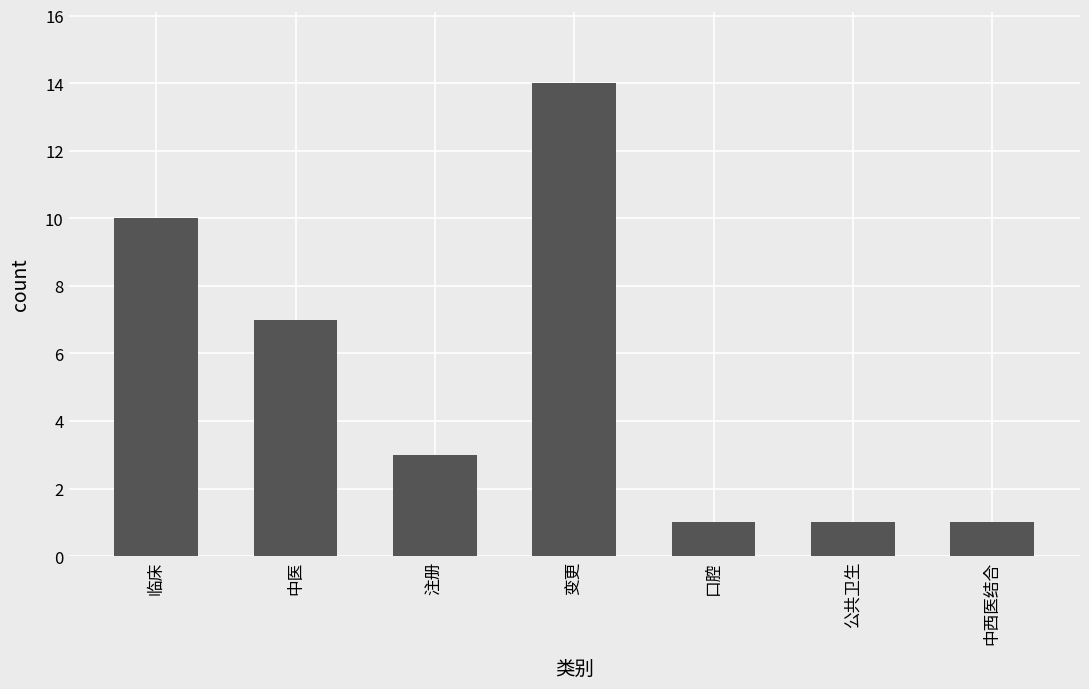

What is the sum of the values at 公共卫生 and 中医?

8